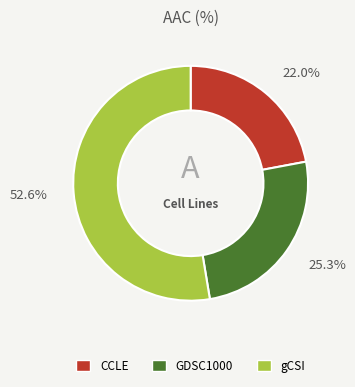

Which has a higher value, CCLE or GDSC1000?

GDSC1000